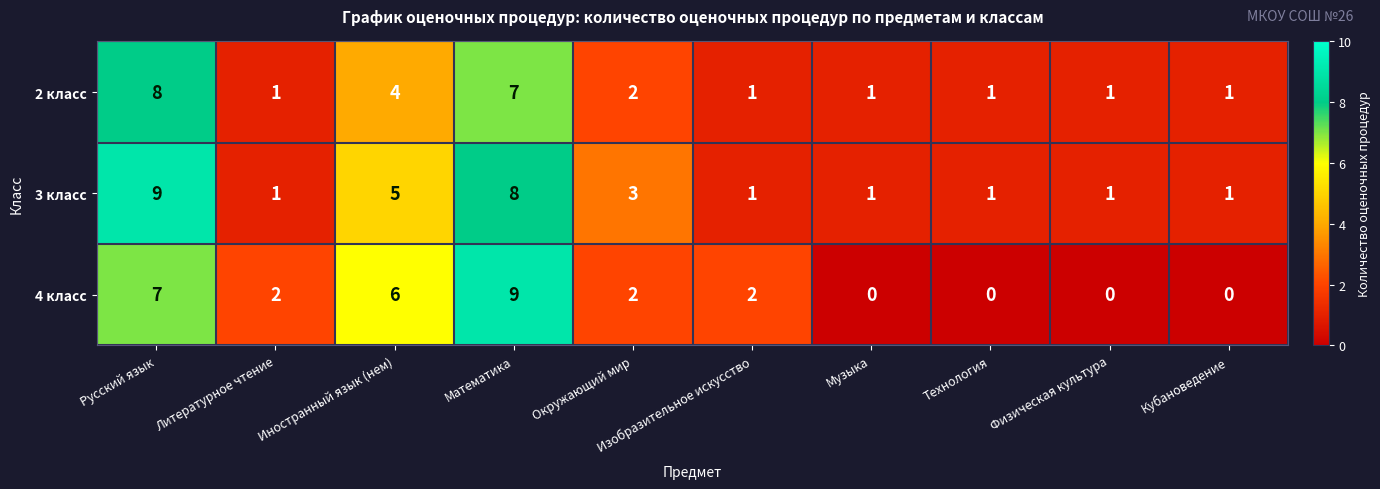

Is it true that 4 класс equals 3 at Изобразительное искусство?

False